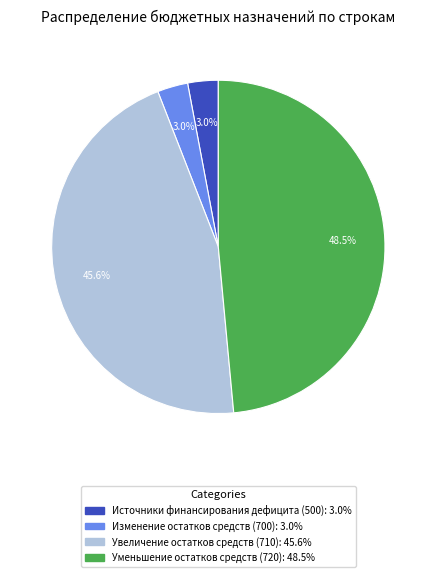

Is there any slice that represents more than half of the pie?

No